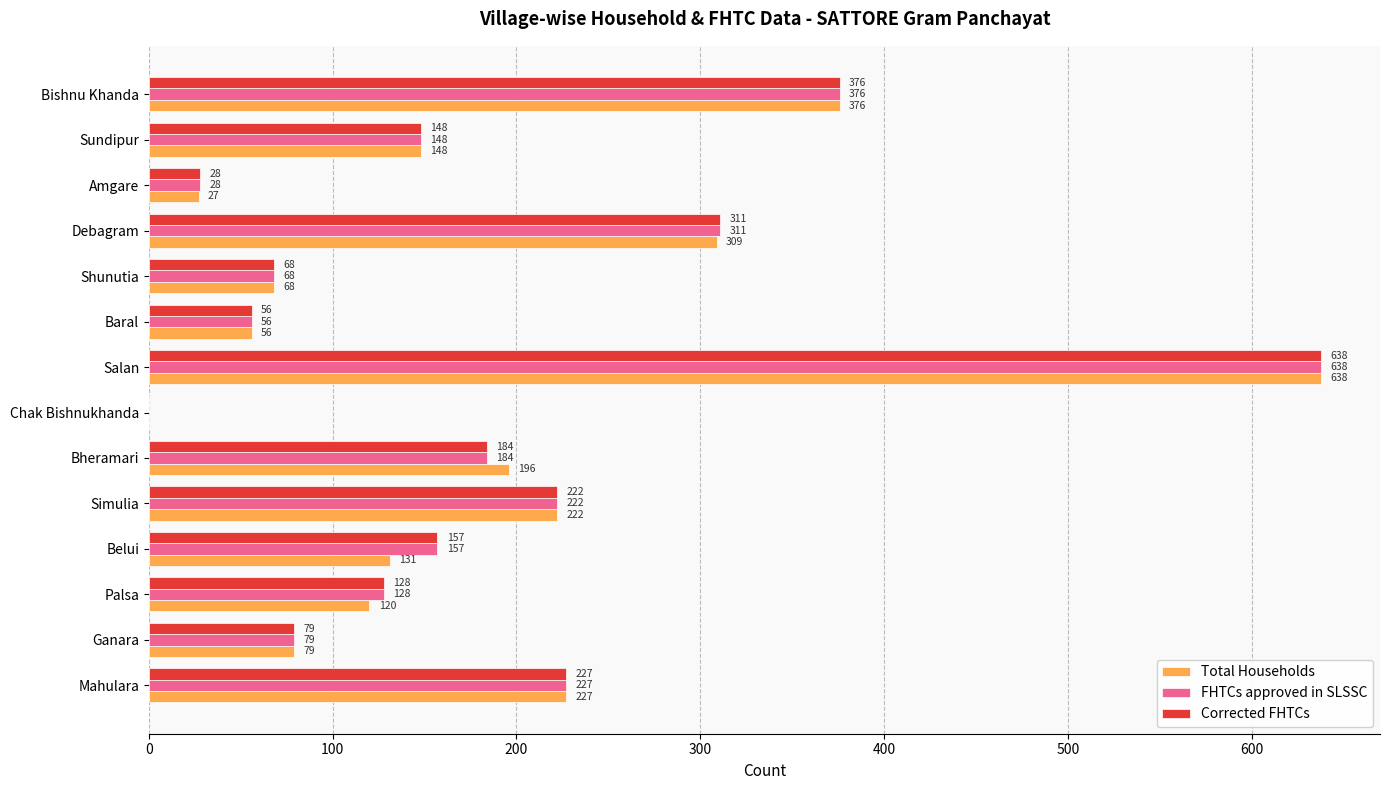

What is the maximum value for Total Households?

638